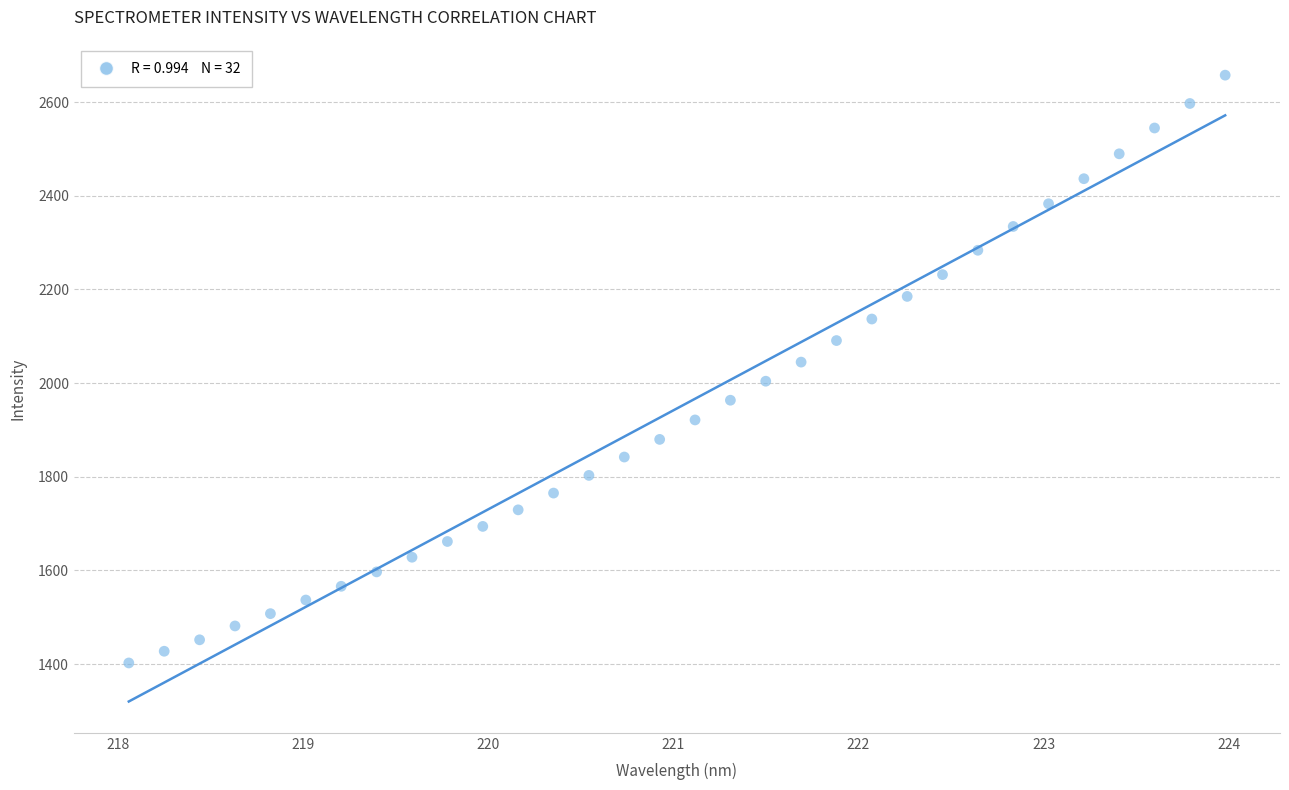

What is the range of X values (max minus min)?

5.9